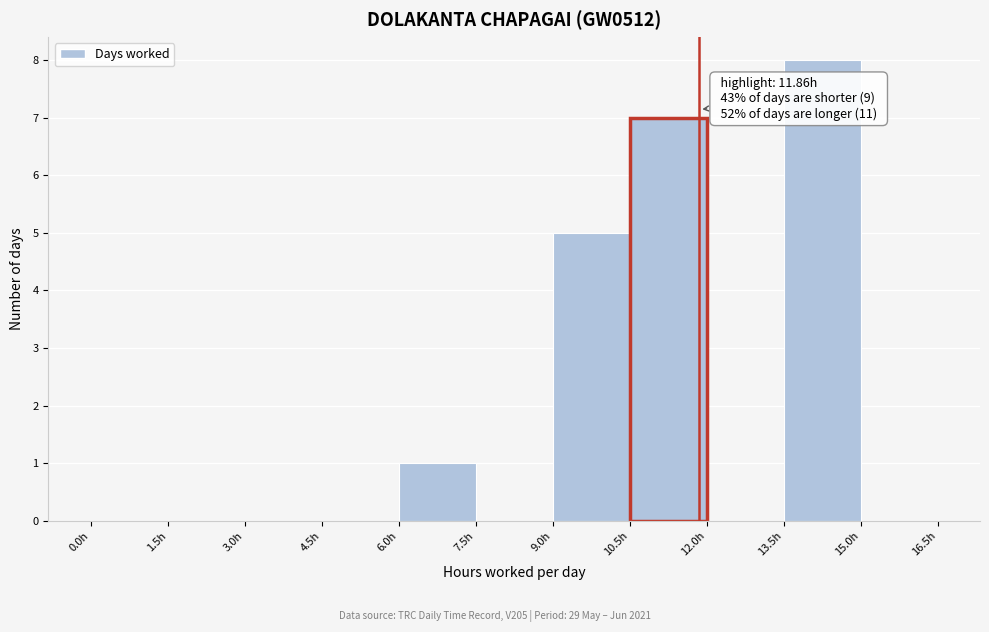

Which range on the x-axis has the tallest bar?

13.5 to 15.0